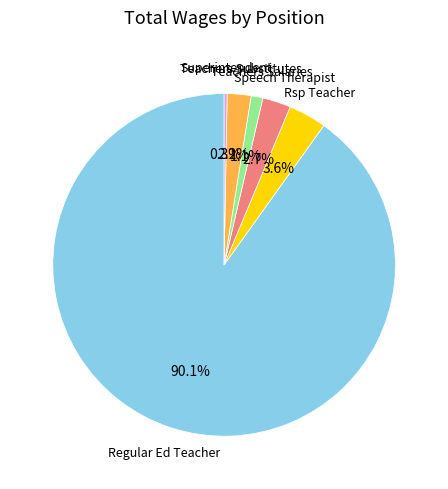

Is there a majority slice in this chart?

Yes